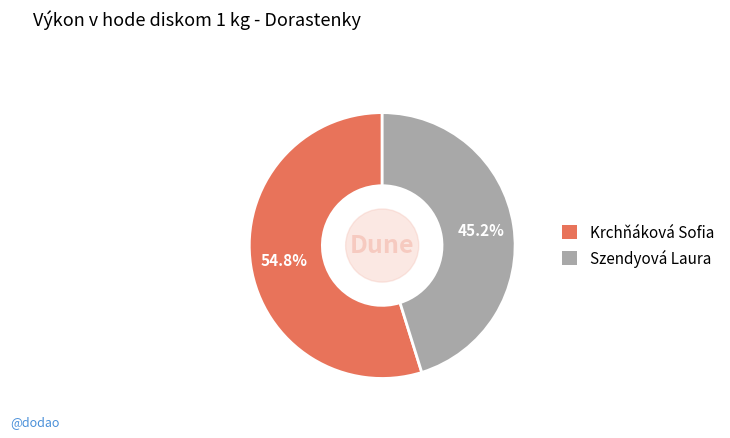

The Szendyová Laura slice represents 33% of the pie. True or false?

False